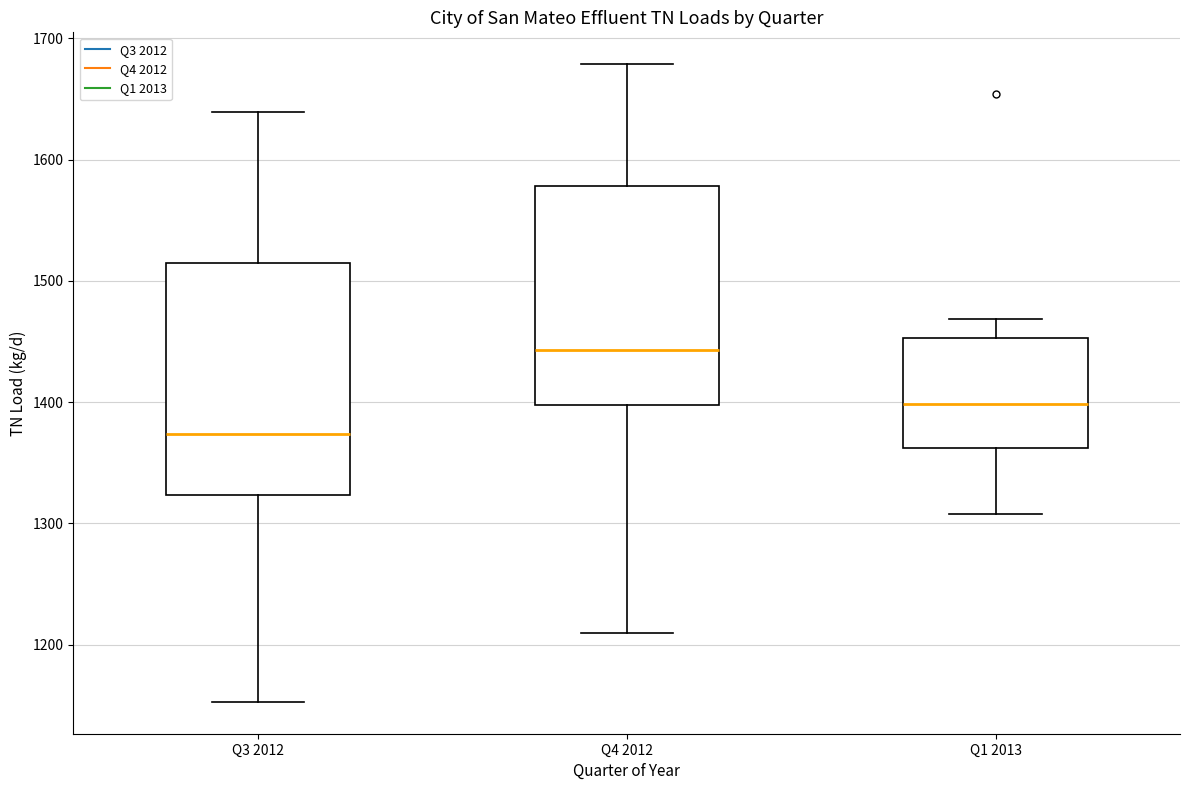

Reading left to right, read every box against the y-axis: the position of its median line, the range the box covers, and the ends of its whiskers. The values are not printed on the chart, so give them approximately, as read against the axis.

Q3 2012: median 1370, box 1320 to 1510, whiskers 1150 to 1640
Q4 2012: median 1440, box 1400 to 1580, whiskers 1210 to 1680
Q1 2013: median 1400, box 1360 to 1450, whiskers 1310 to 1470